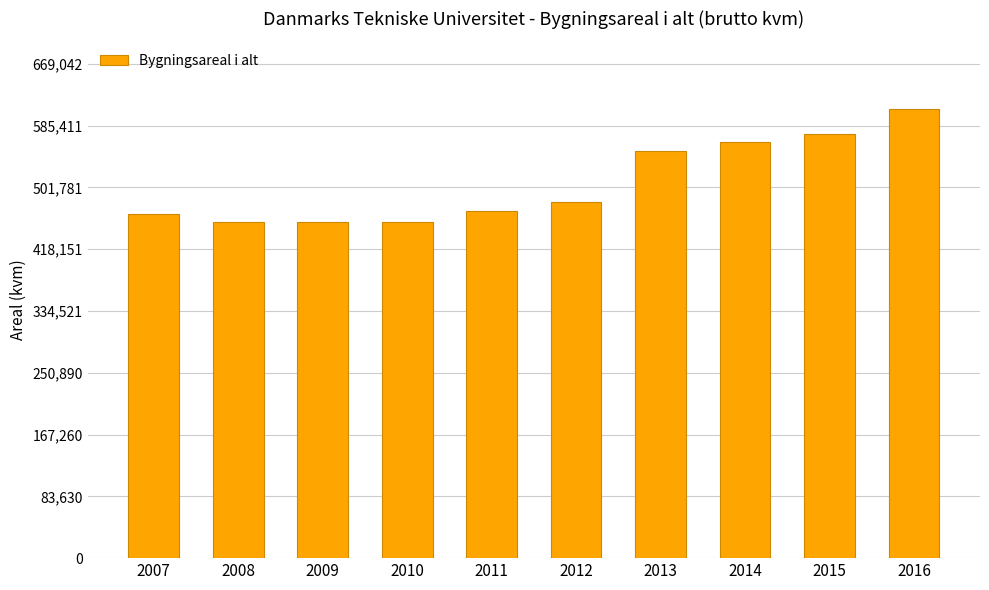

The value at 2014 is 862410.4. True or false?

False